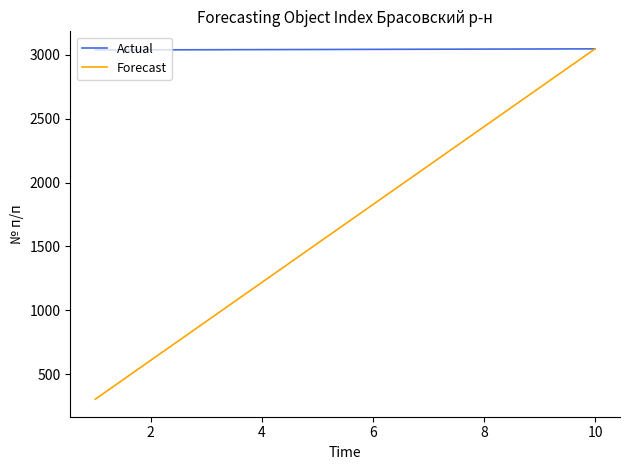

List the series in order of their overall mean, highest first.

Actual, Forecast